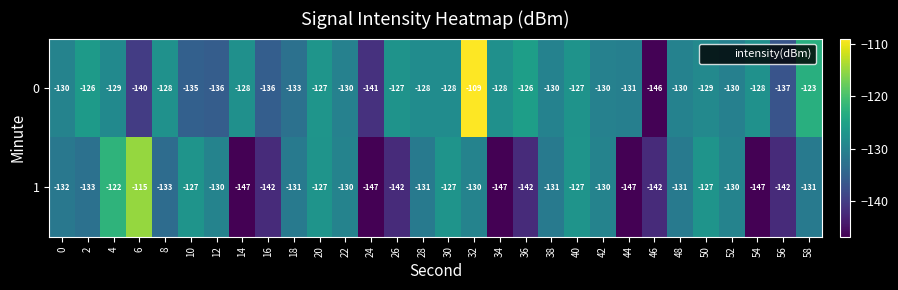

What is the average value of the 0 series?

-130